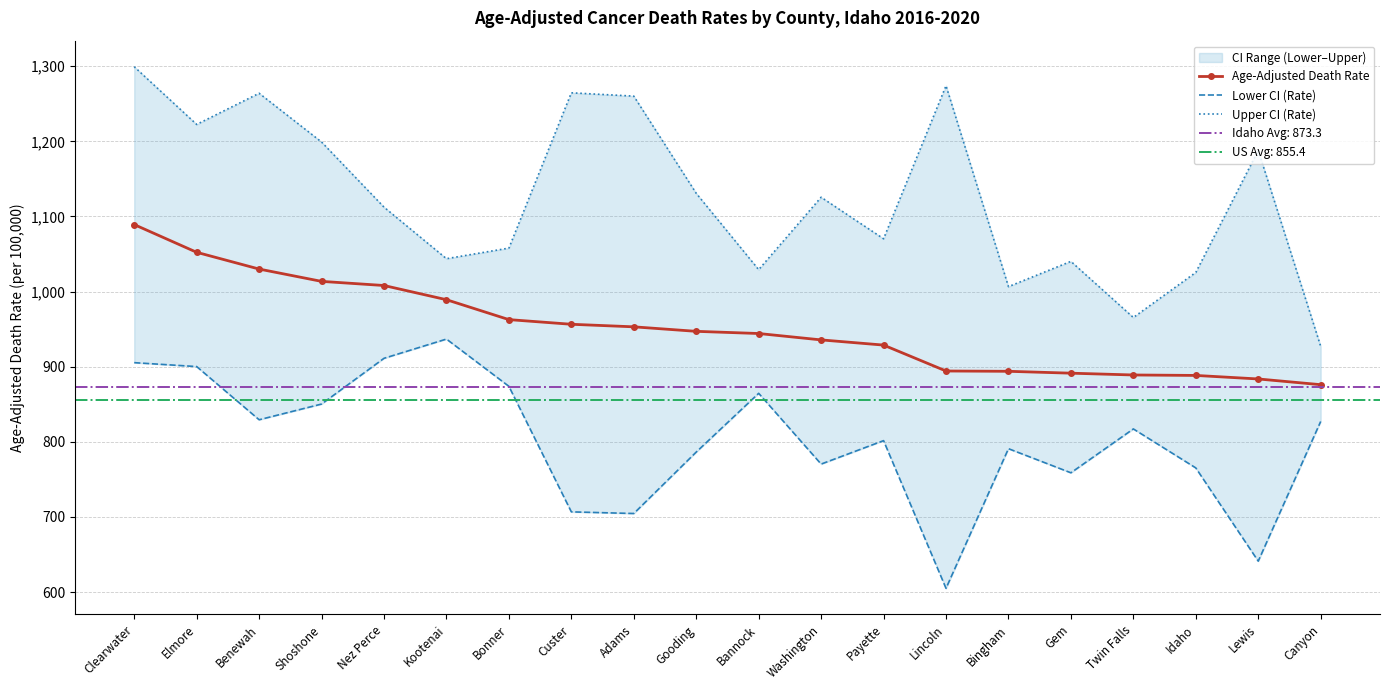

List the series in order of their overall mean, highest first.

Upper CI (Rate), Age-Adjusted Death Rate, Lower CI (Rate)